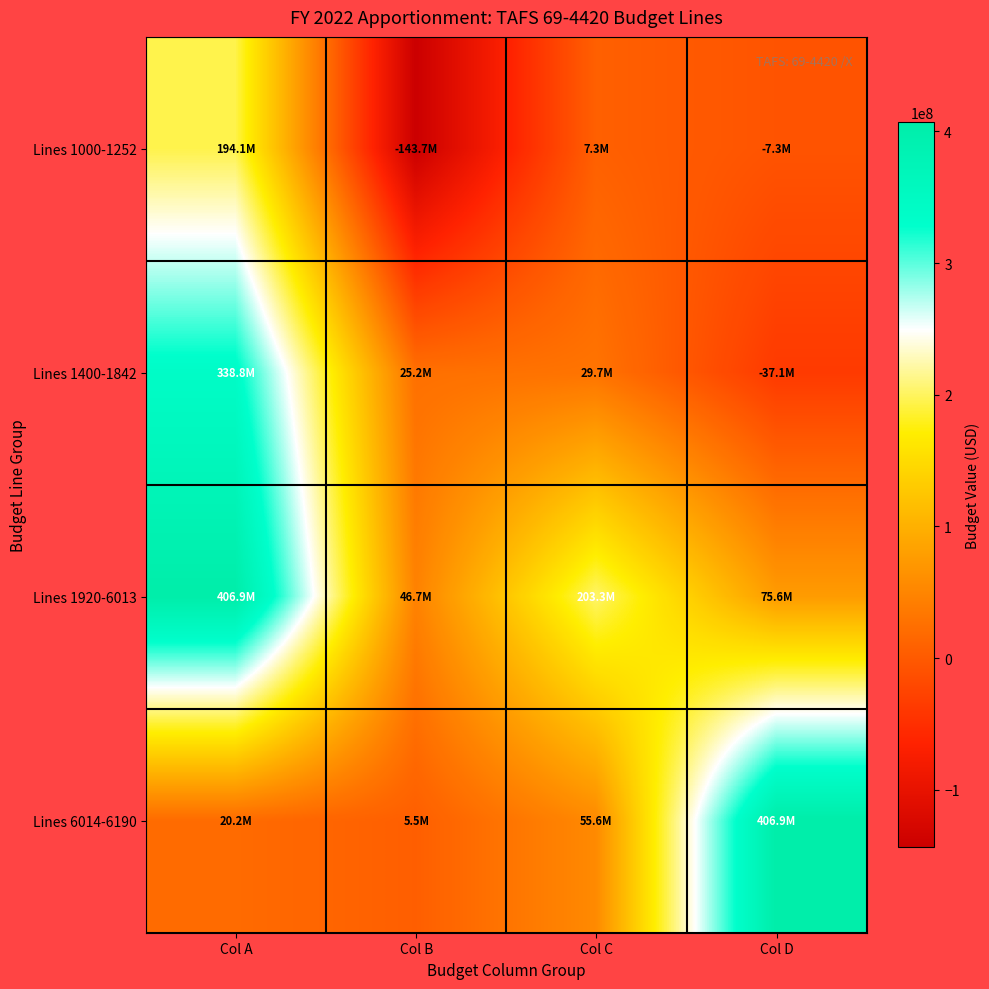

At which category is the sum across all series the highest?

Col A